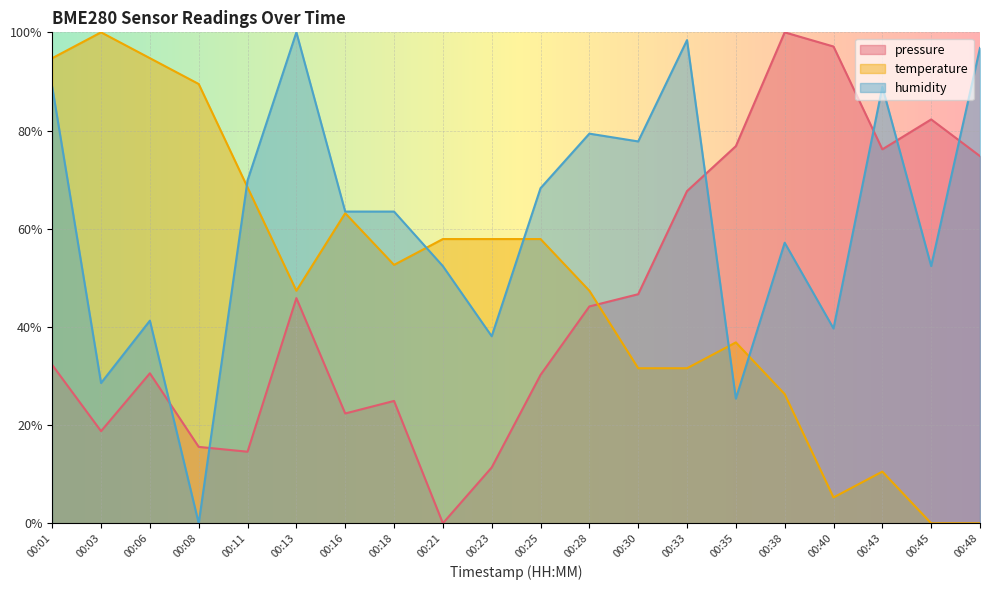

Where is the first local minimum for temperature?

00:13